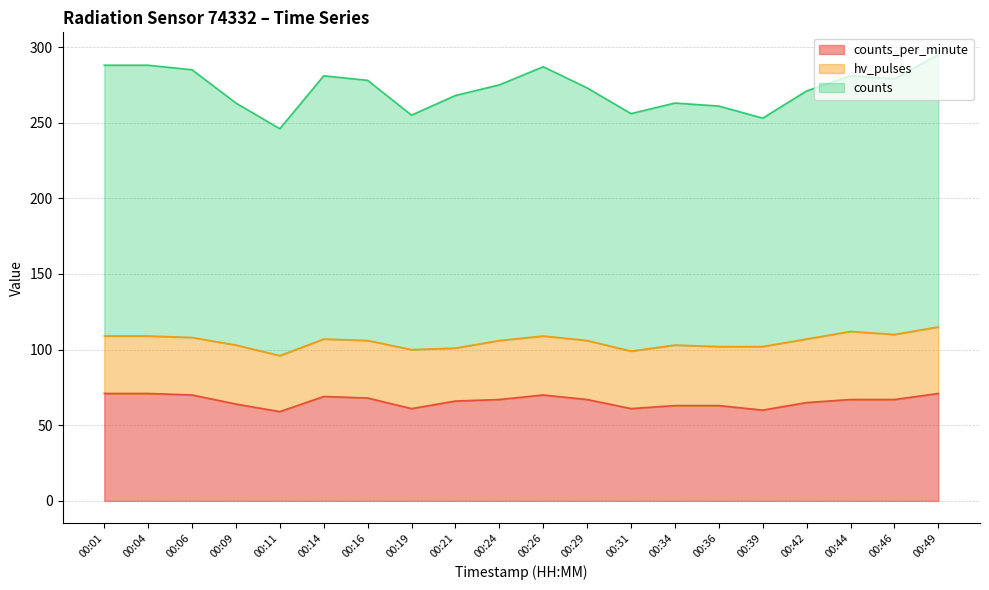

Where does the counts_per_minute series first go above 67?

00:01